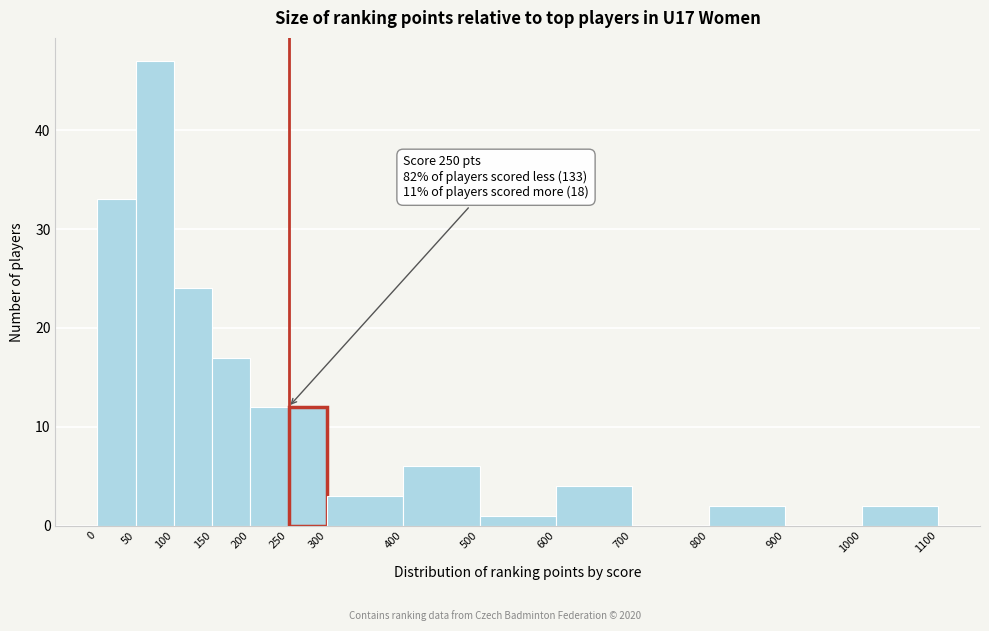

Over which range of the x-axis is the bar tallest?

50 to 100